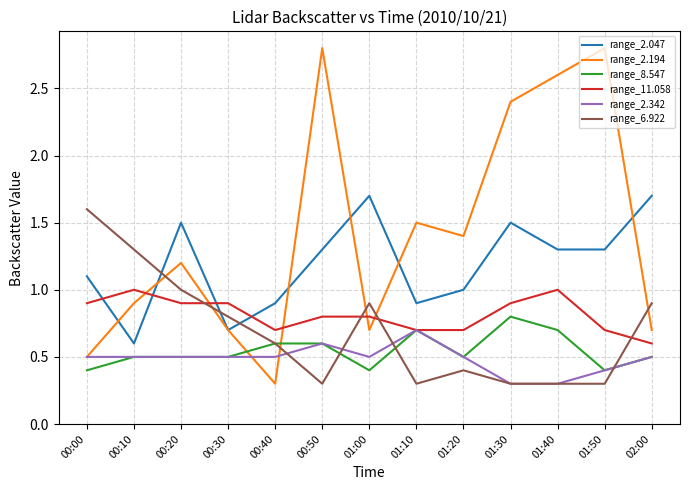

Which series changed the most between 00:30 and 01:50?

range_2.194